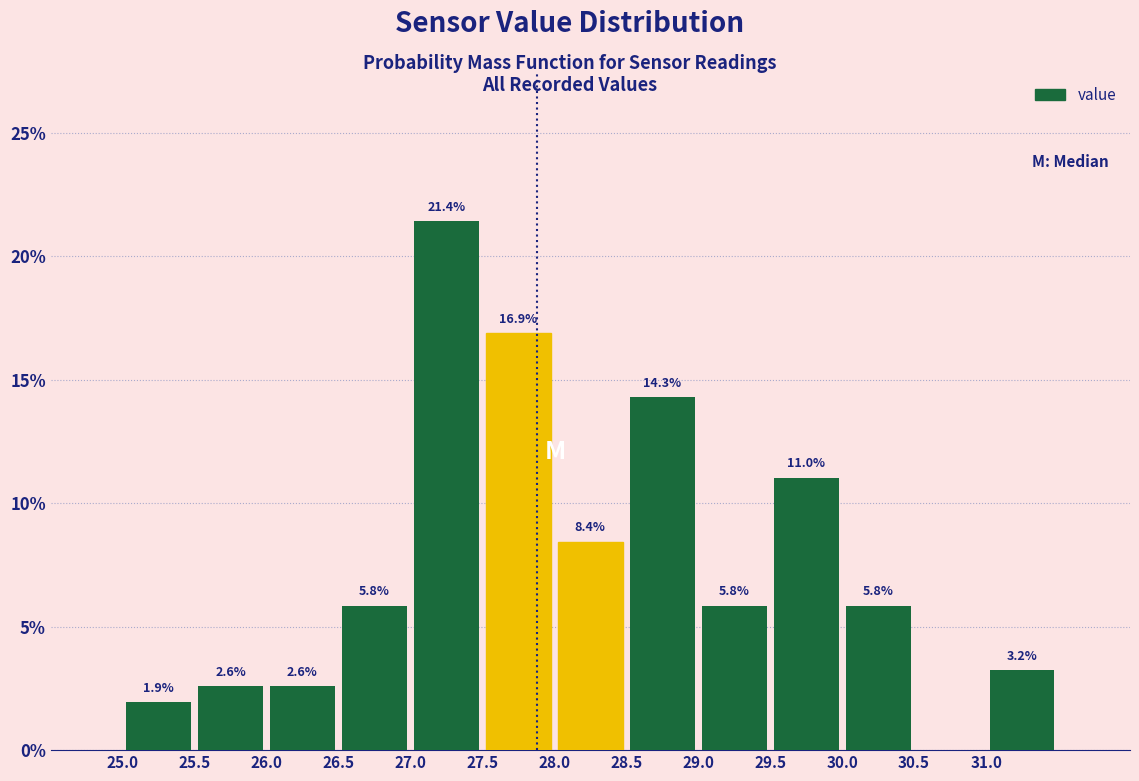

Which range on the x-axis has the tallest bar?

27.0 to 27.5